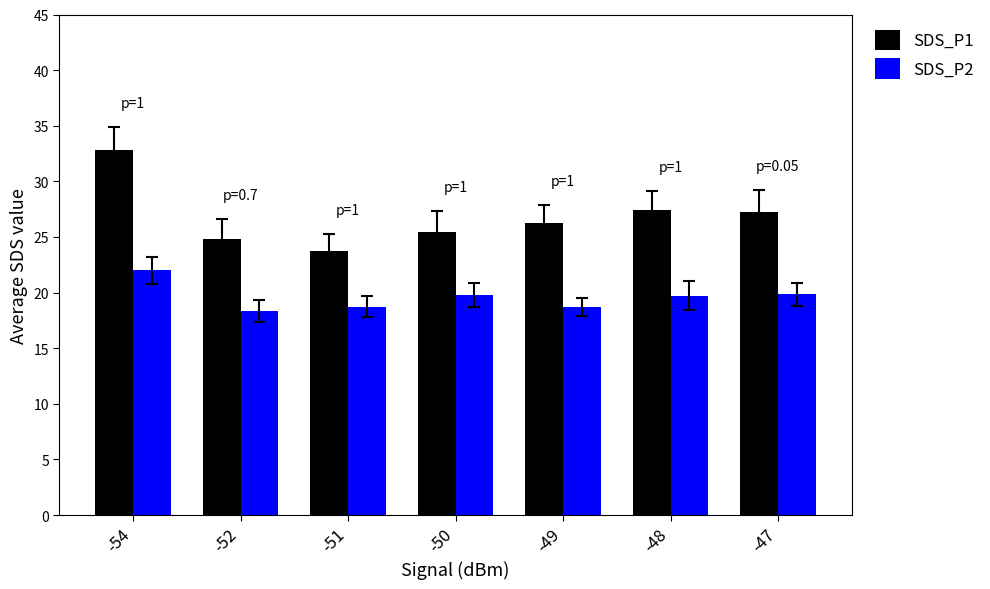

At how many categories does at least one series exceed 22?

7